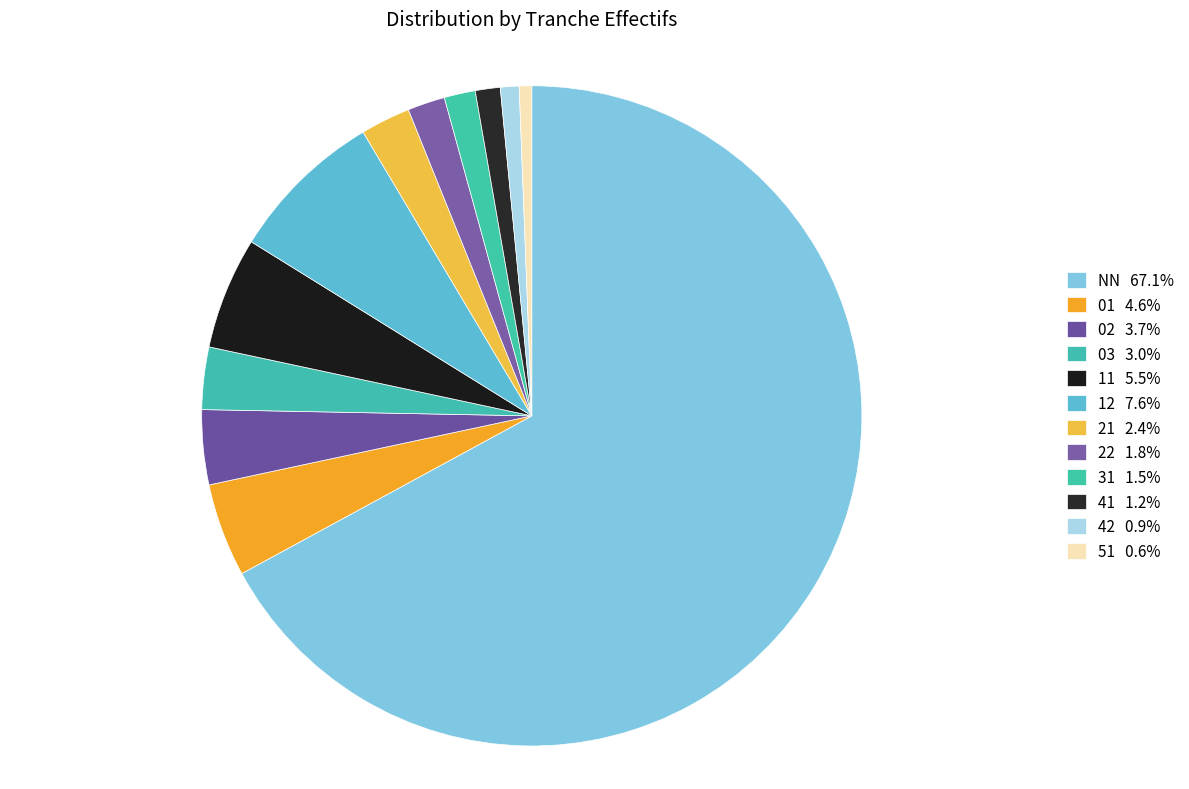

How many slices are in this pie chart?

12